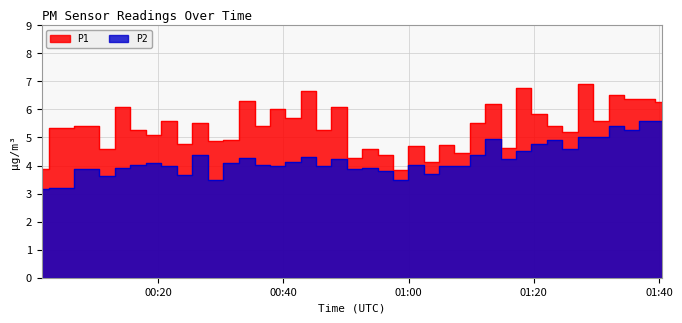

What is the average value of the P1 series?

5.4